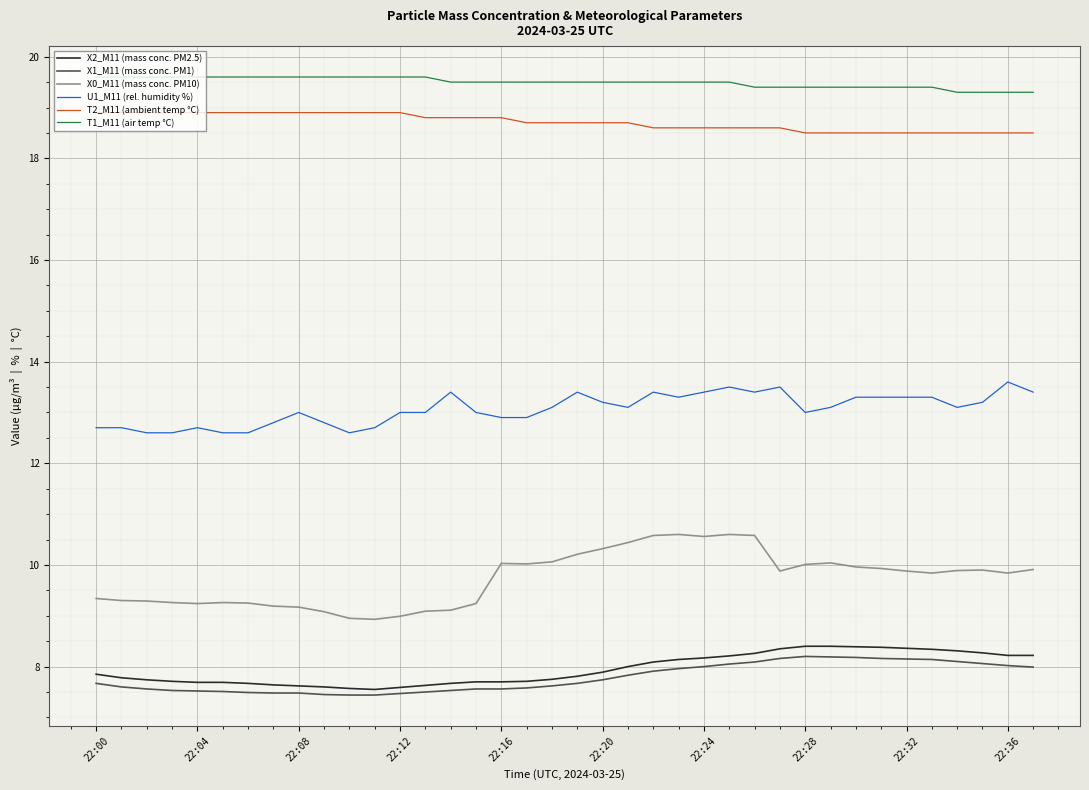

Which series has the largest total across all categories?

T1_M11 (air temp °C)